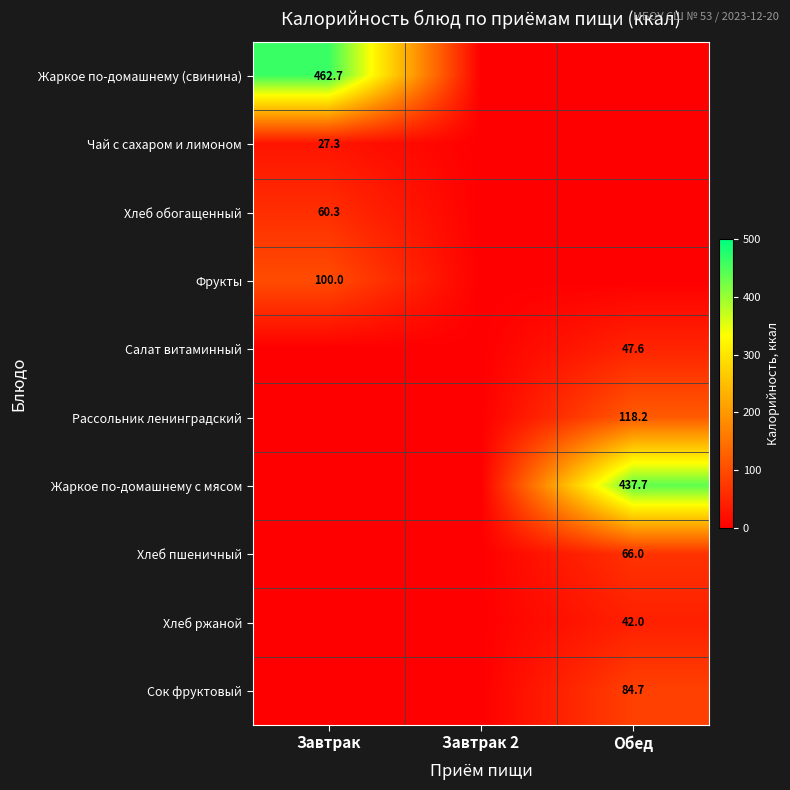

How many series are shown in this chart?

10